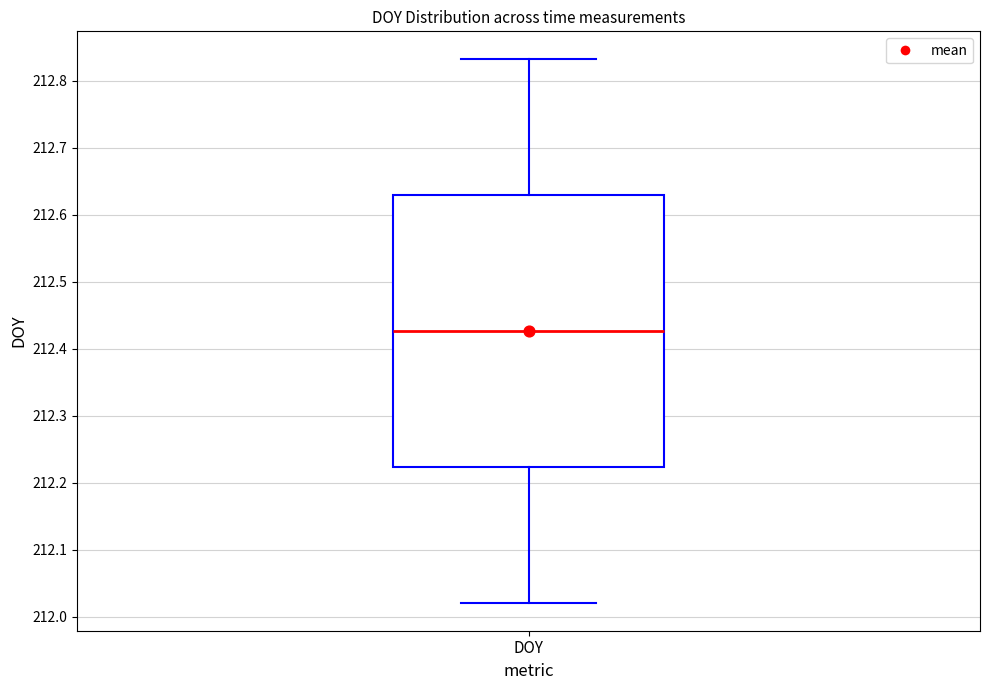

Transcribe this box plot: give where the median line is, the range the box spans, and where the two whiskers end, as read against the y-axis. The values are not printed on the chart, so give them approximately, as read against the axis.

median 212.43, box 212.22 to 212.63, whiskers 212.02 to 212.83